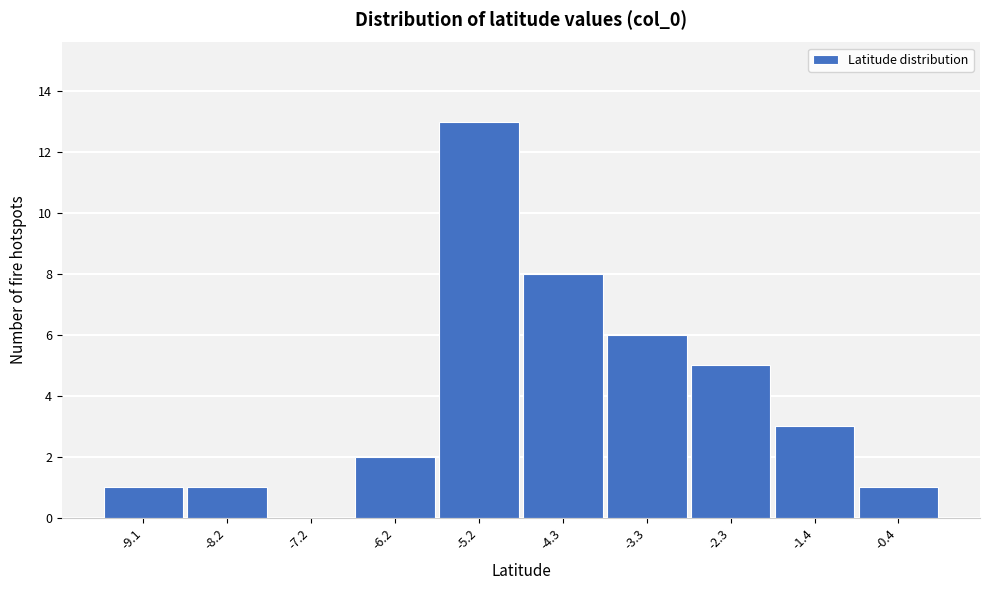

Reading left to right, list all the values displayed in this chart.

-9.1=1	-8.2=1	-7.2=0	-6.2=2	-5.2=13	-4.3=8	-3.3=6	-2.3=5	-1.4=3	-0.4=1